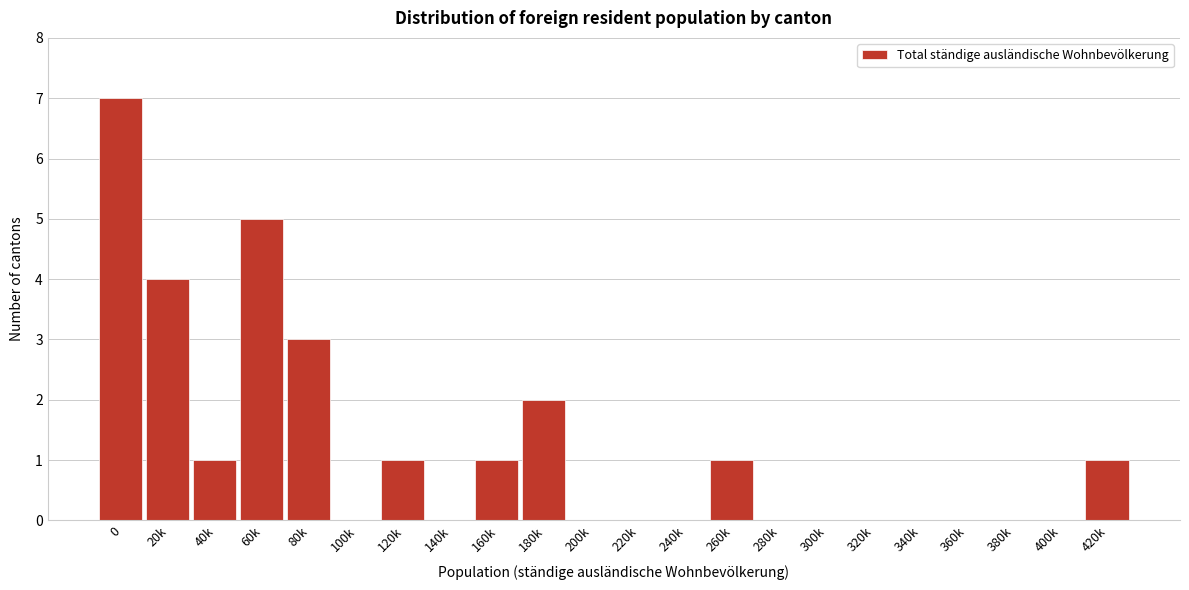

Reading left to right, what are all the values shown in this chart?

0=7	20k=4	40k=1	60k=5	80k=3	100k=0	120k=1	140k=0	160k=1	180k=2	200k=0	220k=0	240k=0	260k=1	280k=0	300k=0	320k=0	340k=0	360k=0	380k=0	400k=0	420k=1